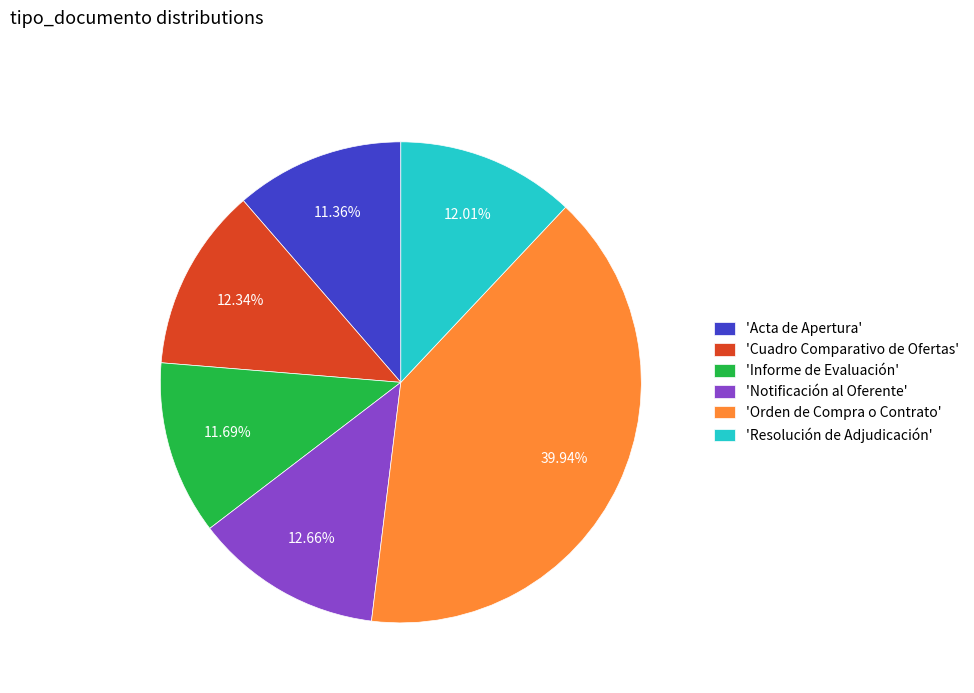

Count the number of slices in the pie.

6